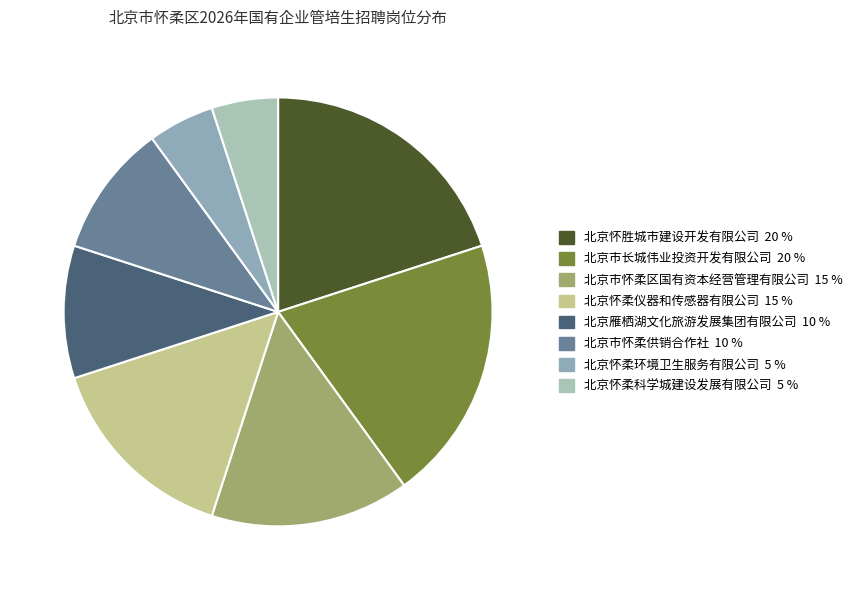

How many slices are in this pie chart?

8